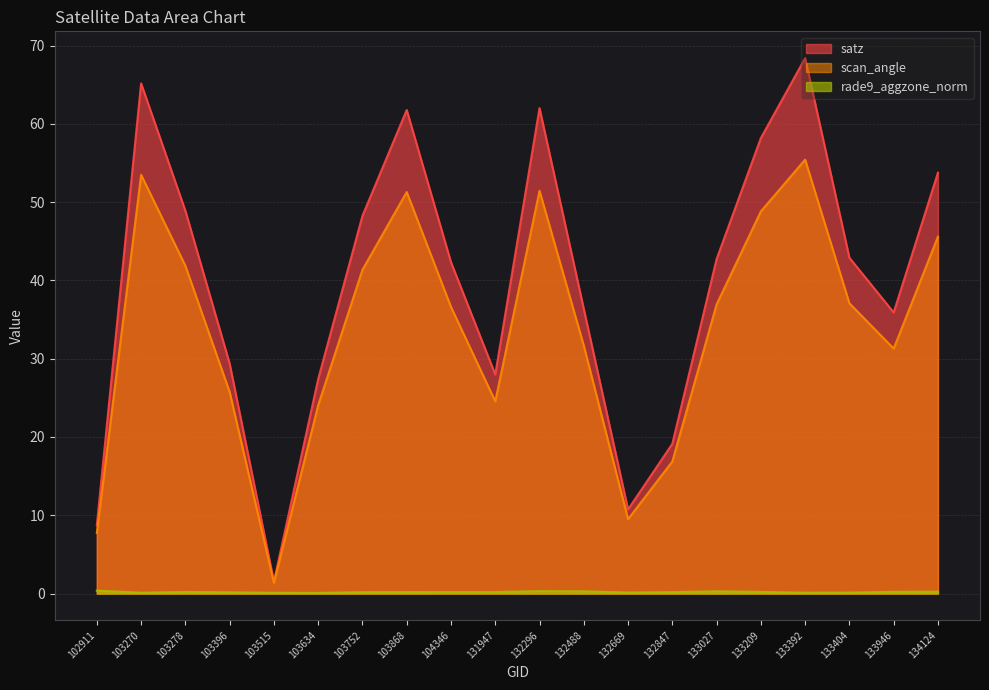

Which category has the lowest value in the scan_angle series?

103515